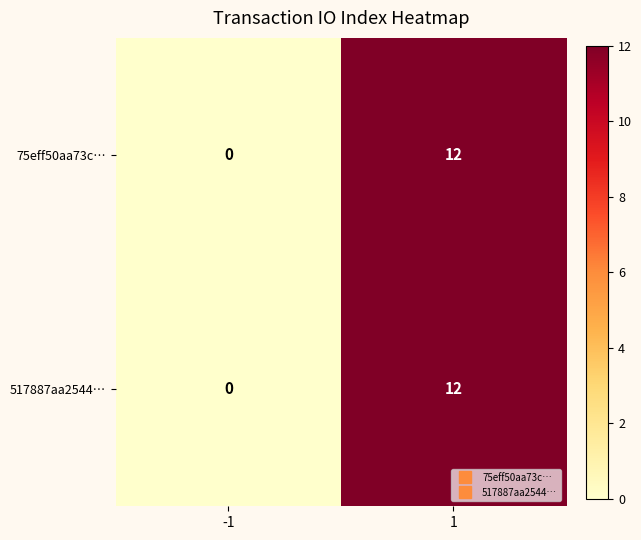

The 517887aa2544… series shows 16 at 1. True or false?

False